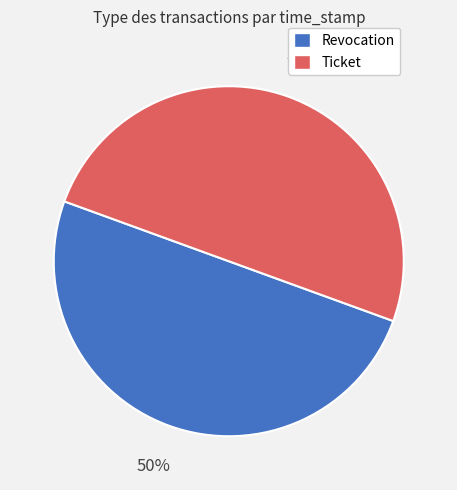

Combined, do Ticket and Revocation account for over 50%?

Yes